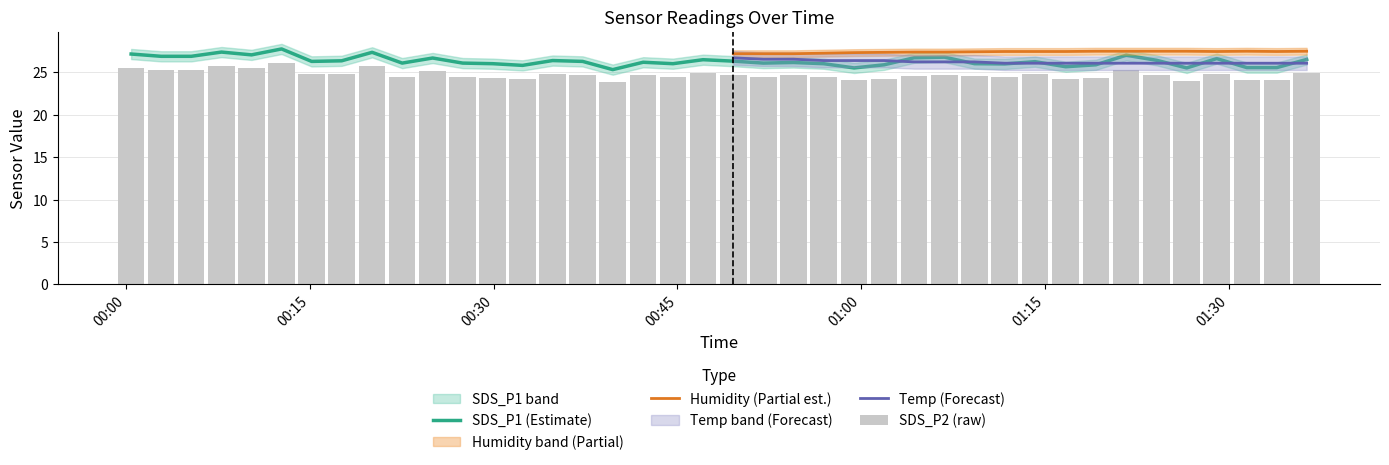

What is the difference between the maximum and second lowest values in the SDS_P2 series?

2.1